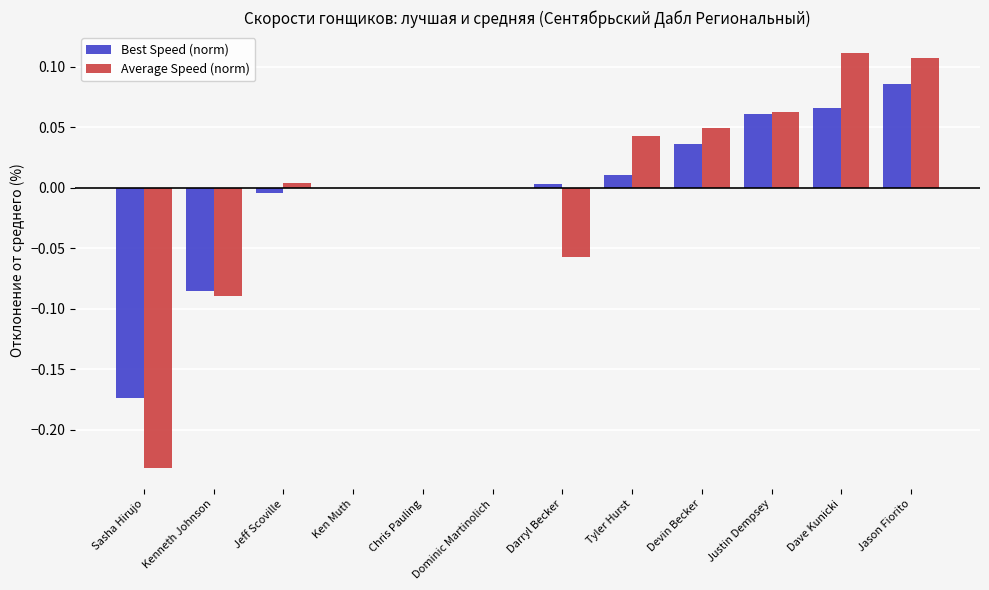

At which label does Average Speed (norm) reach its peak?

Dave Kunicki